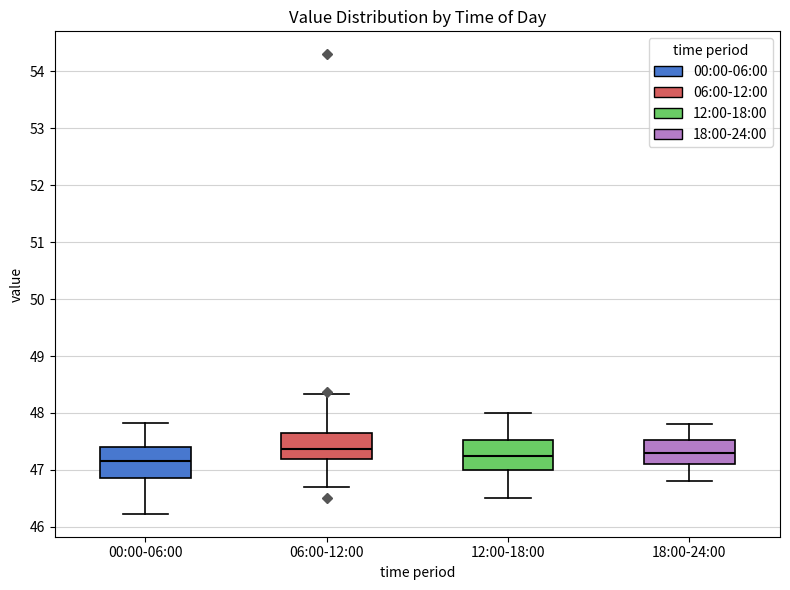

Where is the lower edge of the box for 18:00-24:00 on the y-axis? The values are not printed on the chart, so give them approximately, as read against the axis.

47.1